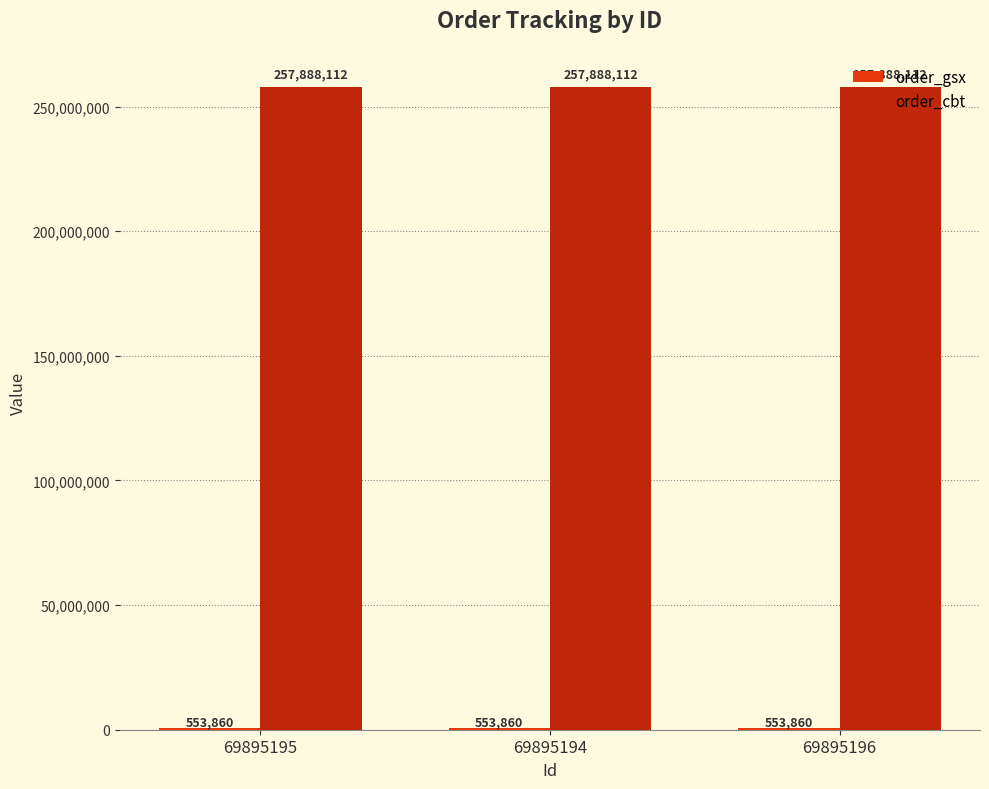

What value does the order_cbt series have at 69895194?

257888112